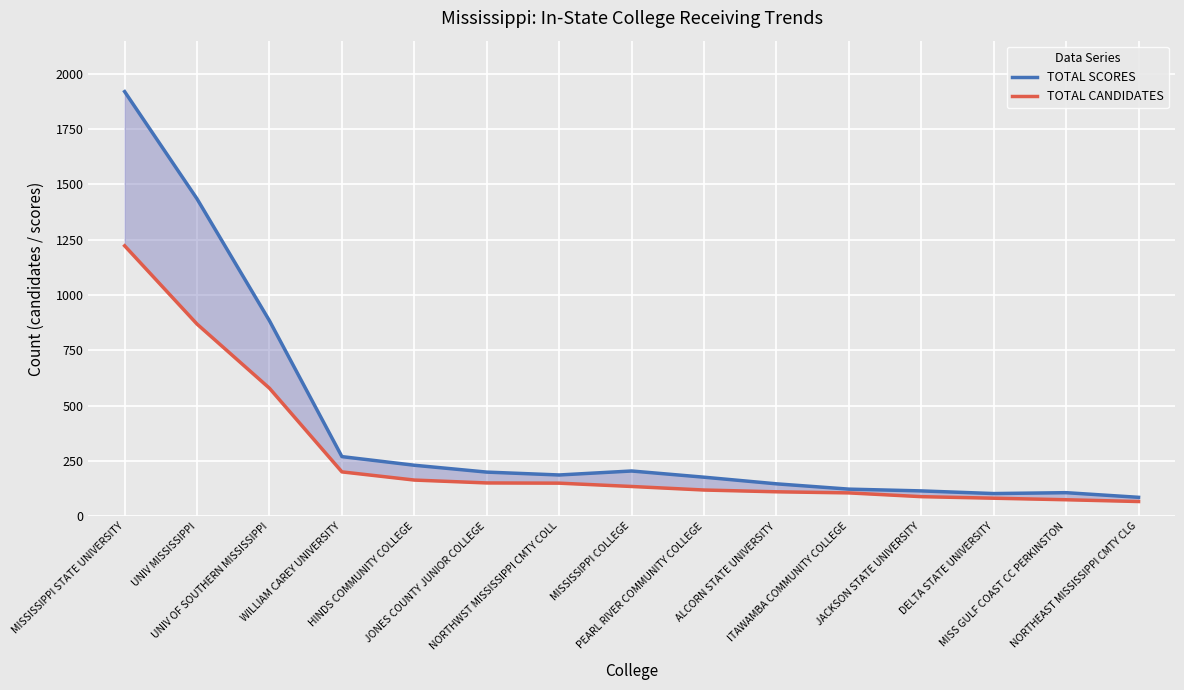

Which has a higher value, MISS GULF COAST CC PERKINSTON or UNIV MISSISSIPPI?

UNIV MISSISSIPPI